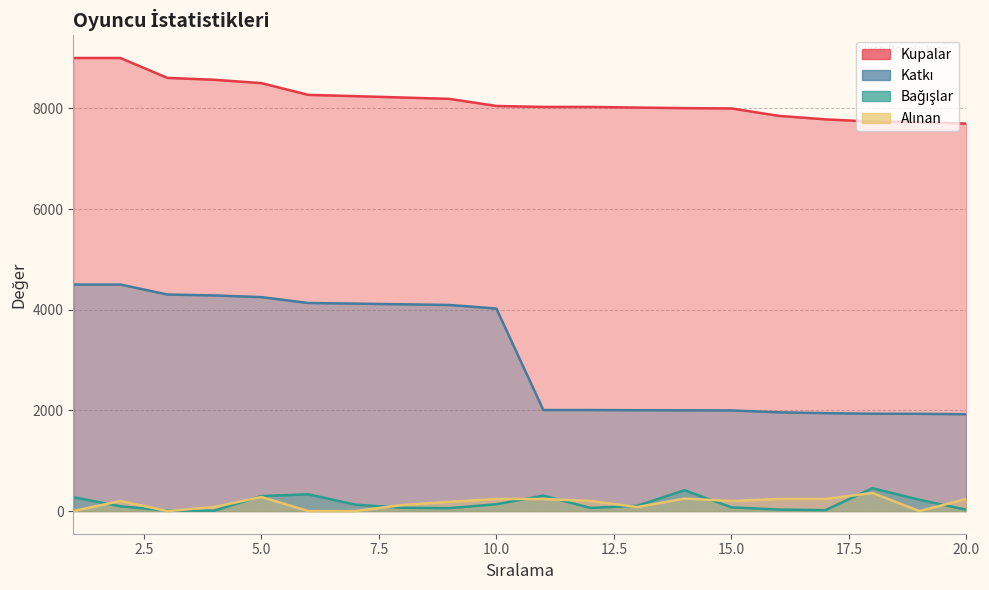

At which category is the sum across all series the highest?

2